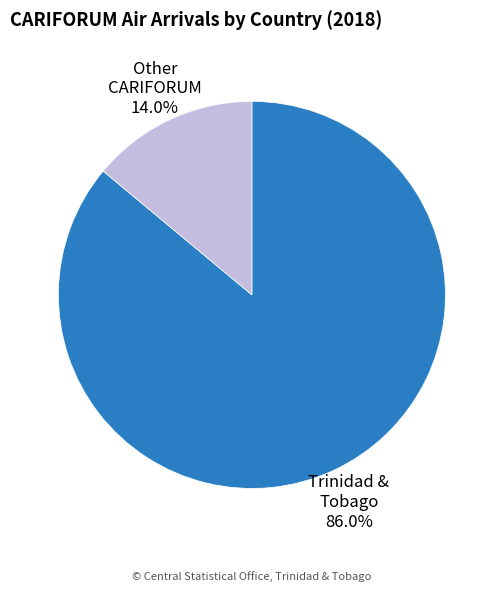

Which category has the smallest portion of the pie?

Other CARIFORUM